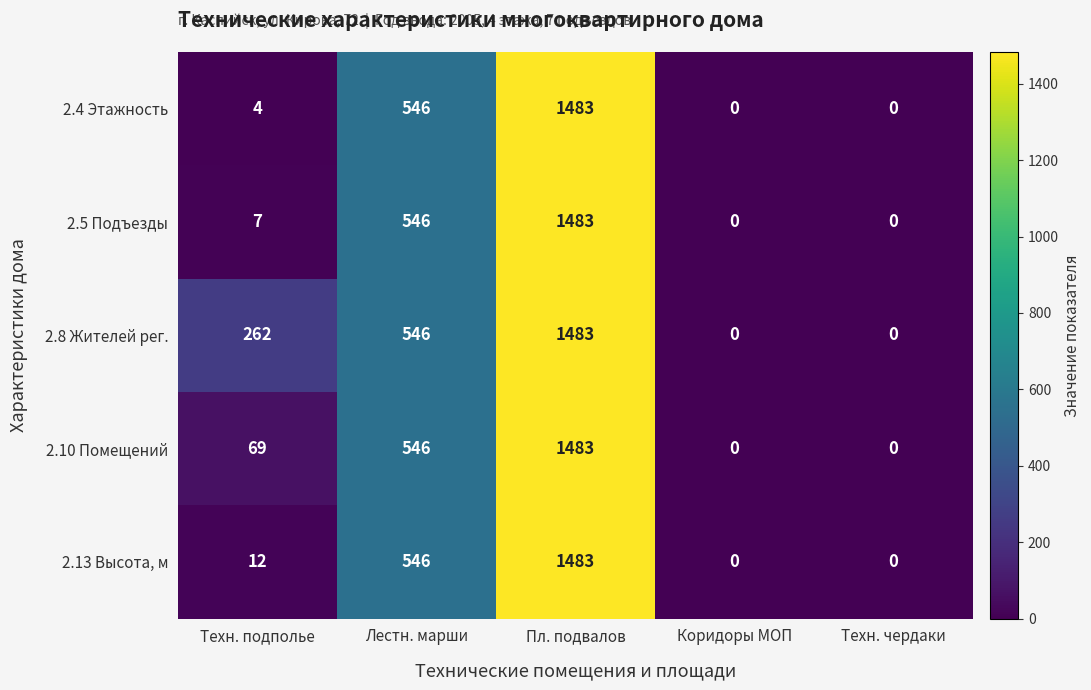

The value of 2.4 Этажность at Техн. подполье is 7. True or false?

False